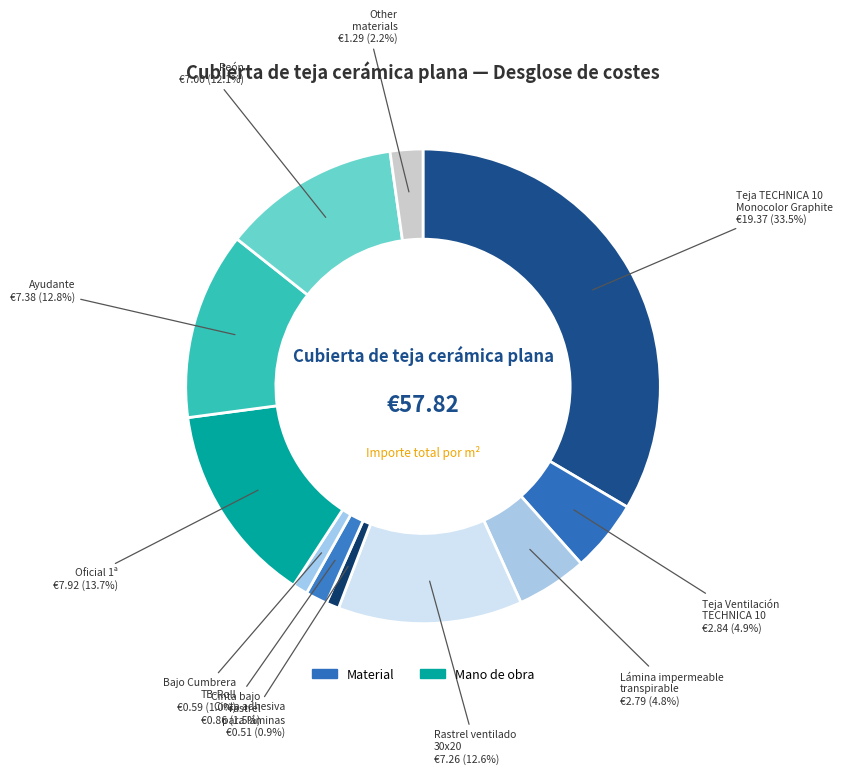

Which category has the biggest portion of the pie?

Teja TECHNICA 10
Monocolor Graphite